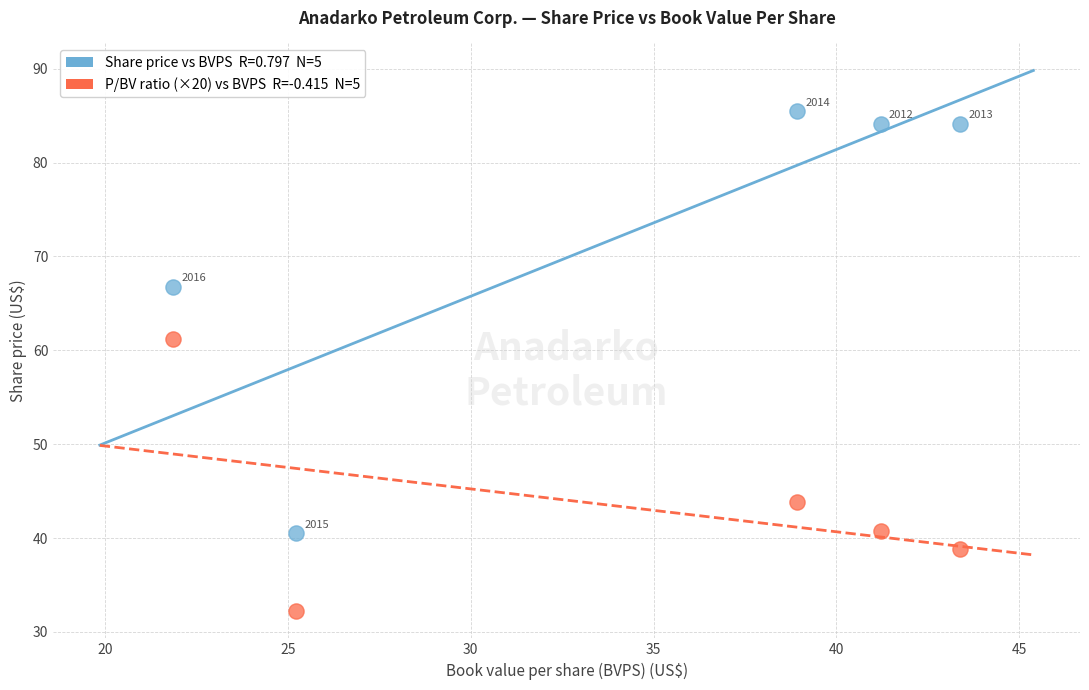

Across all data points, what is the range of X values (max minus min)?

21.5